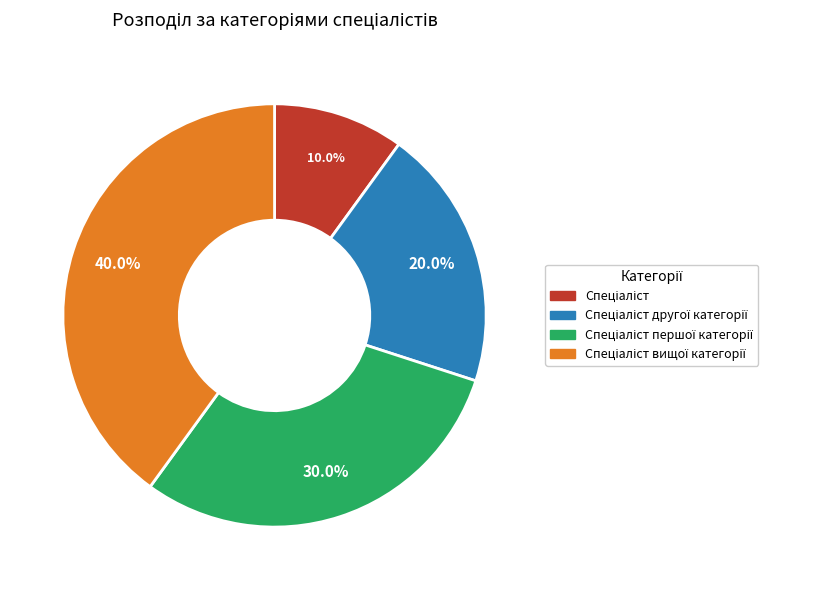

Is there any slice that represents more than half of the pie?

No